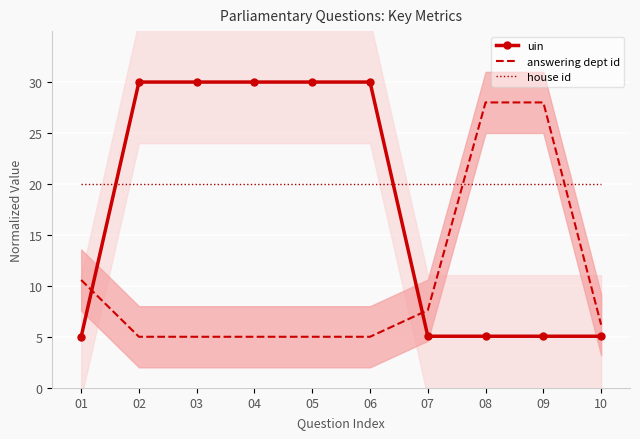

Where is uin nearest to the value 17?

10